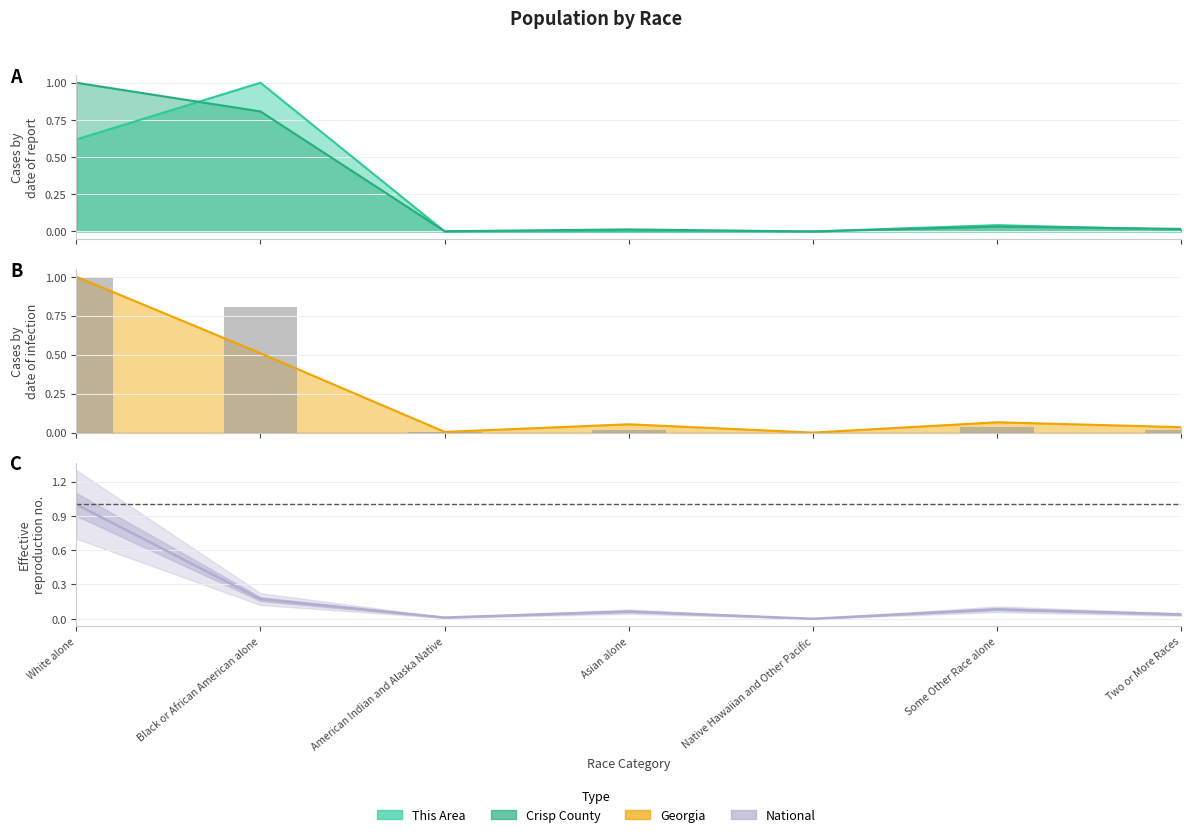

What is the maximum value for Crisp County (bar)?

1.0